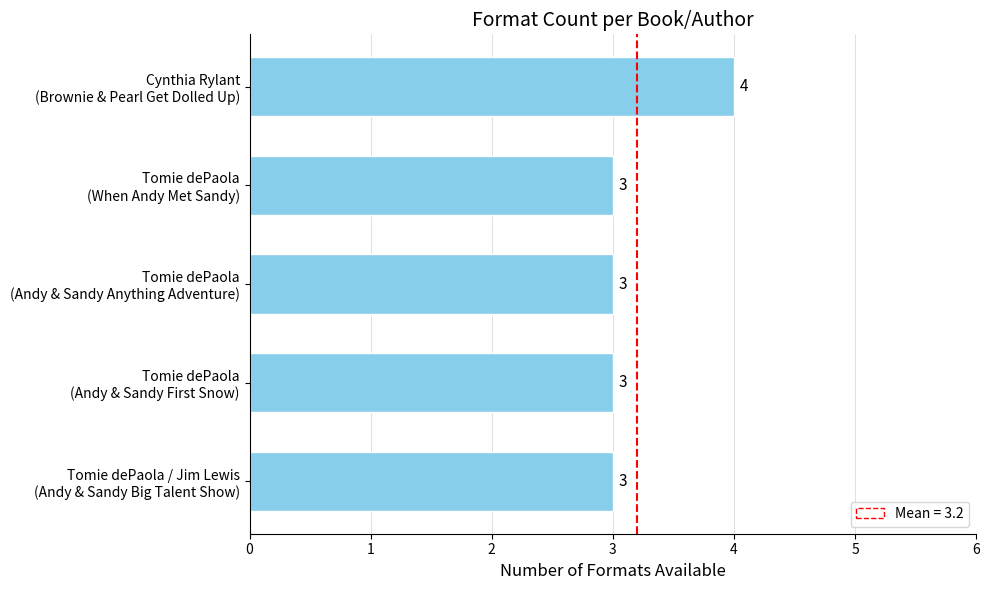

What is the average value?

3